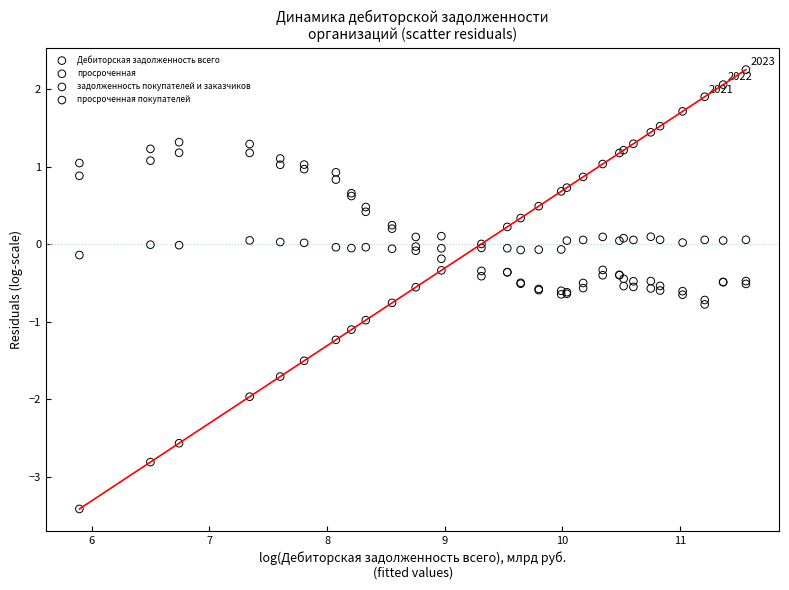

Which series has the widest spread of Y values?

Дебиторская задолженность всего